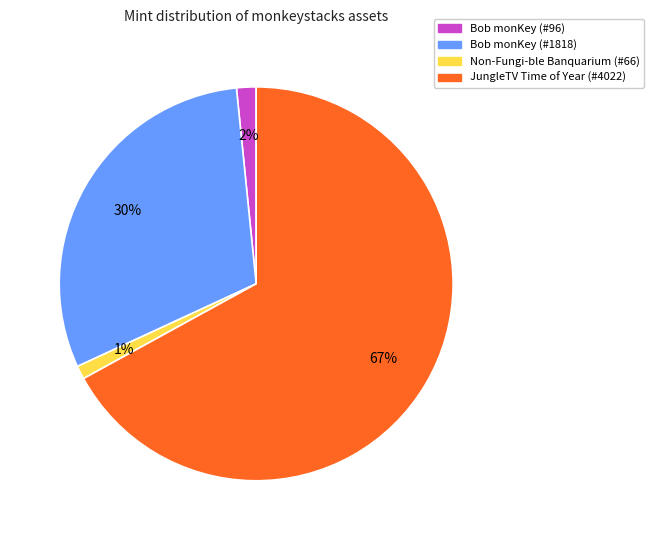

Between Bob monKey (#1818) and Non-Fungi-ble Banquarium (#66), which is larger?

Bob monKey (#1818)